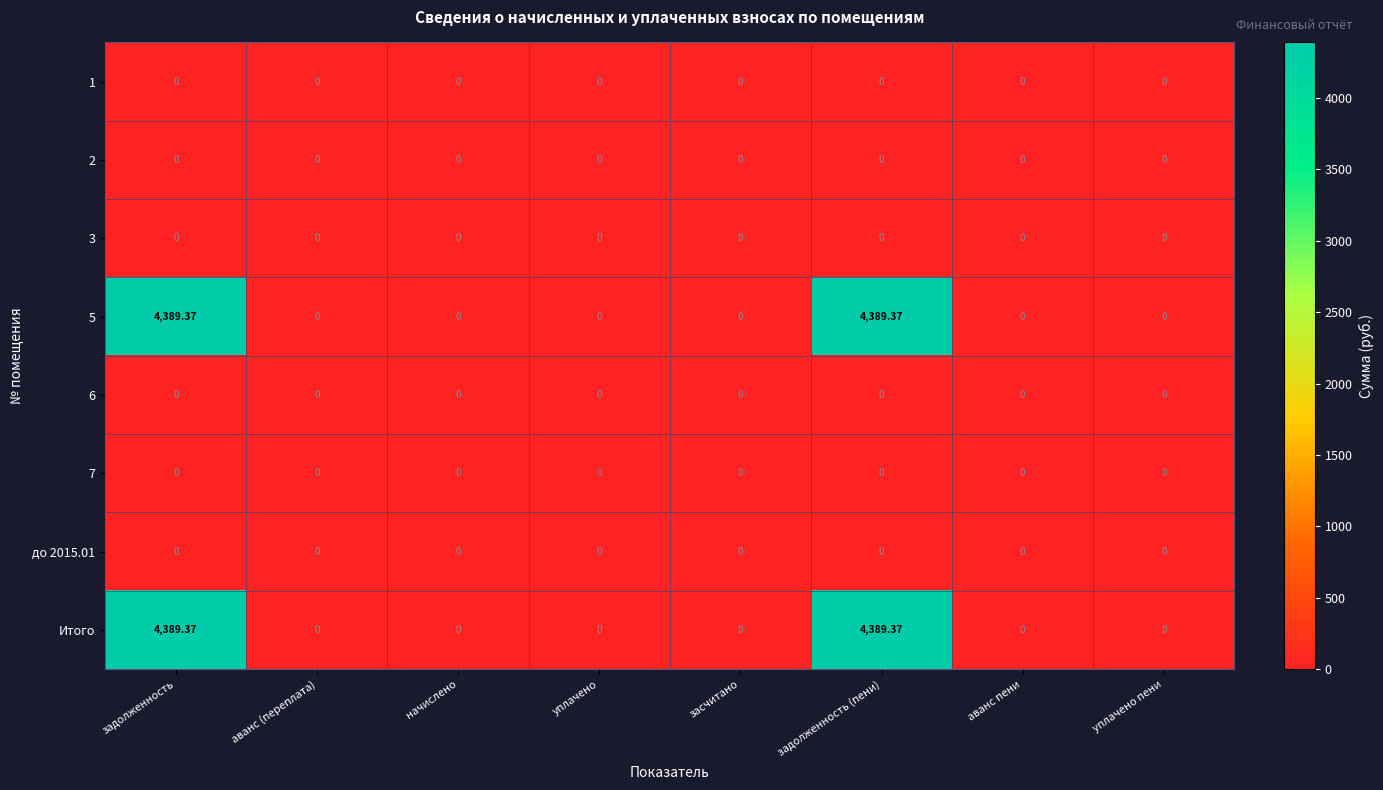

How many categories are shown in the chart?

8